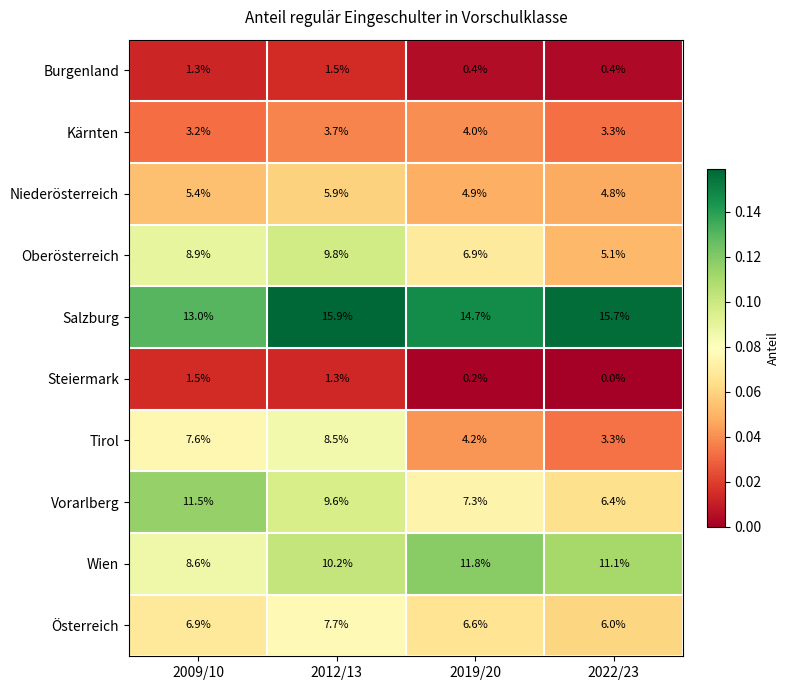

What is the average value of the Vorarlberg series?

8.7